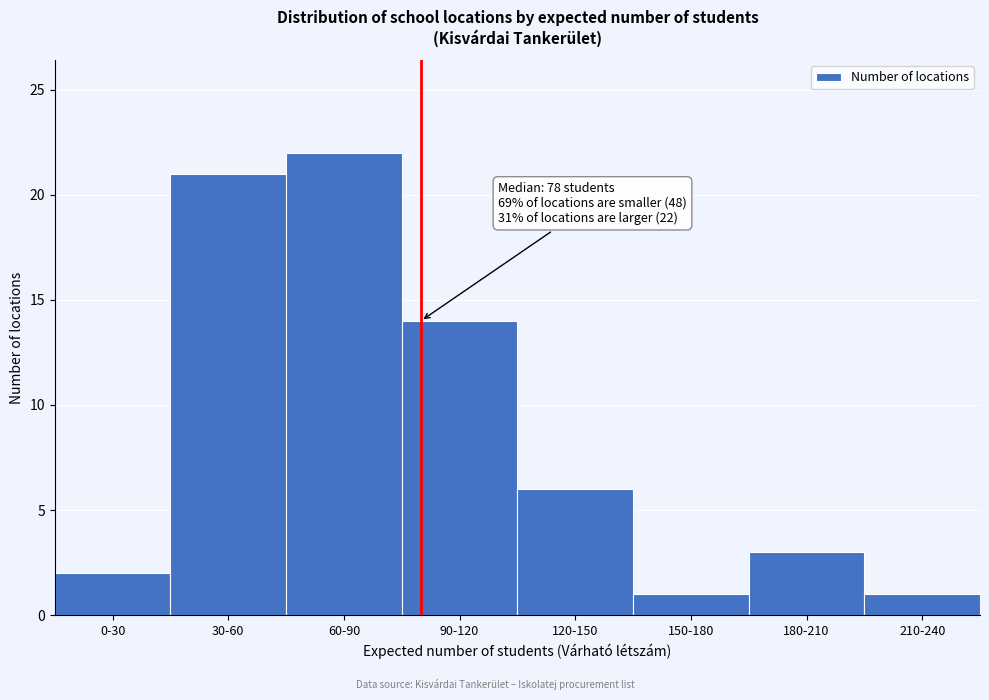

Reading left to right, what are all the values shown in this chart?

2	21	22	14	6	1	3	1